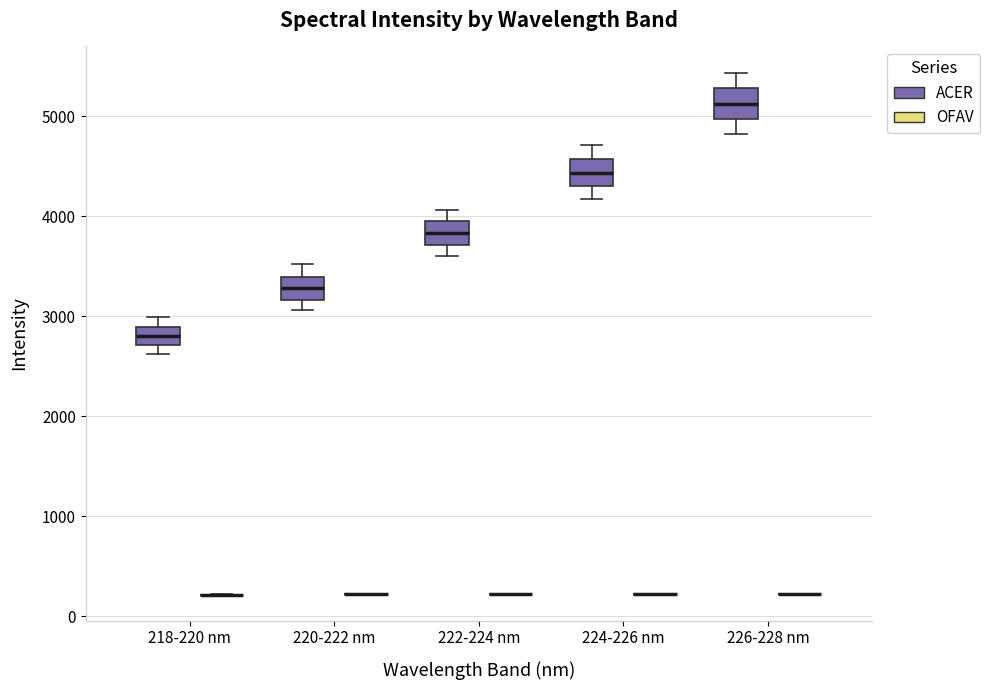

Reading left to right, read every box against the y-axis: the position of its median line, the range the box covers, and the ends of its whiskers. The values are not printed on the chart, so give them approximately, as read against the axis.

218-220 nm (ACER): median 2800, box 2700 to 2900, whiskers 2600 to 3000
218-220 nm (OFAV): box collapsed to a line at 200, whiskers 200 to 200
220-222 nm (ACER): median 3300, box 3200 to 3400, whiskers 3100 to 3500
220-222 nm (OFAV): box collapsed to a line at 200, whiskers 200 to 200
222-224 nm (ACER): median 3800, box 3700 to 3900, whiskers 3600 to 4100
222-224 nm (OFAV): box collapsed to a line at 200, whiskers 200 to 200
224-226 nm (ACER): median 4400, box 4300 to 4600, whiskers 4200 to 4700
224-226 nm (OFAV): box collapsed to a line at 200, whiskers 200 to 200
226-228 nm (ACER): median 5100, box 5000 to 5300, whiskers 4800 to 5400
226-228 nm (OFAV): box collapsed to a line at 200, whiskers 200 to 200